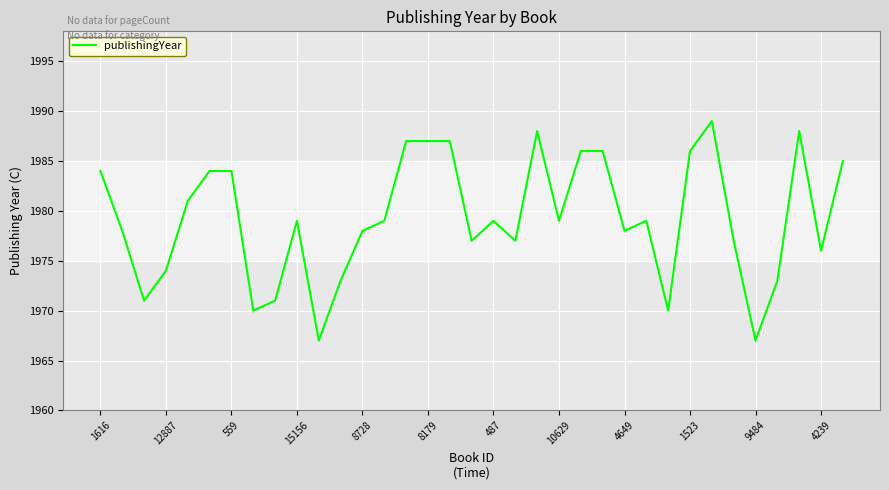

What is the smallest value displayed?

1967